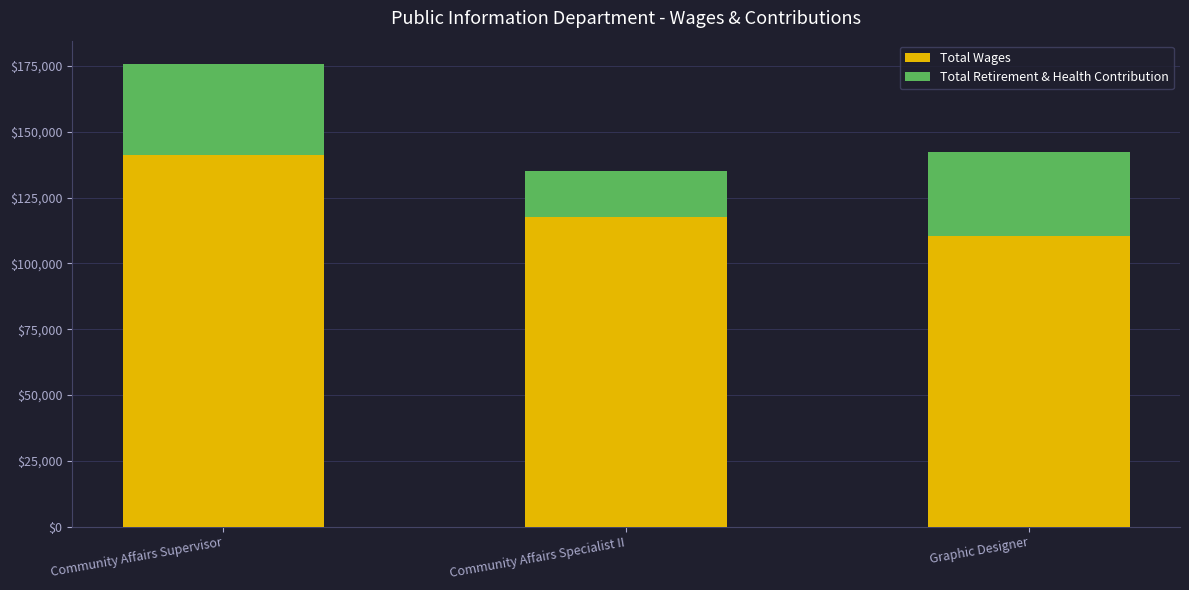

At which category is the sum across all series the highest?

Community Affairs Supervisor